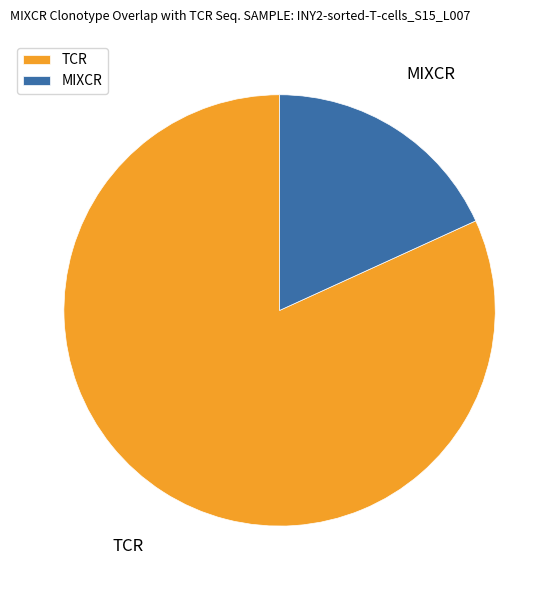

Which category accounts for the majority?

TCR